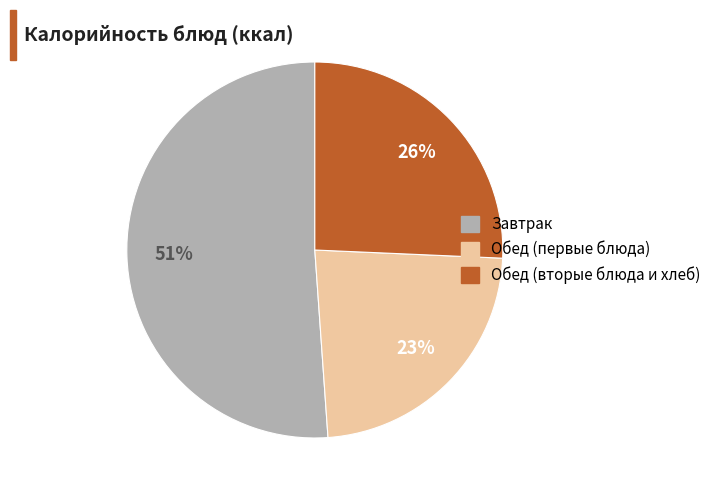

To the nearest percent, what is the difference between the largest and smallest slice percentages?

28%